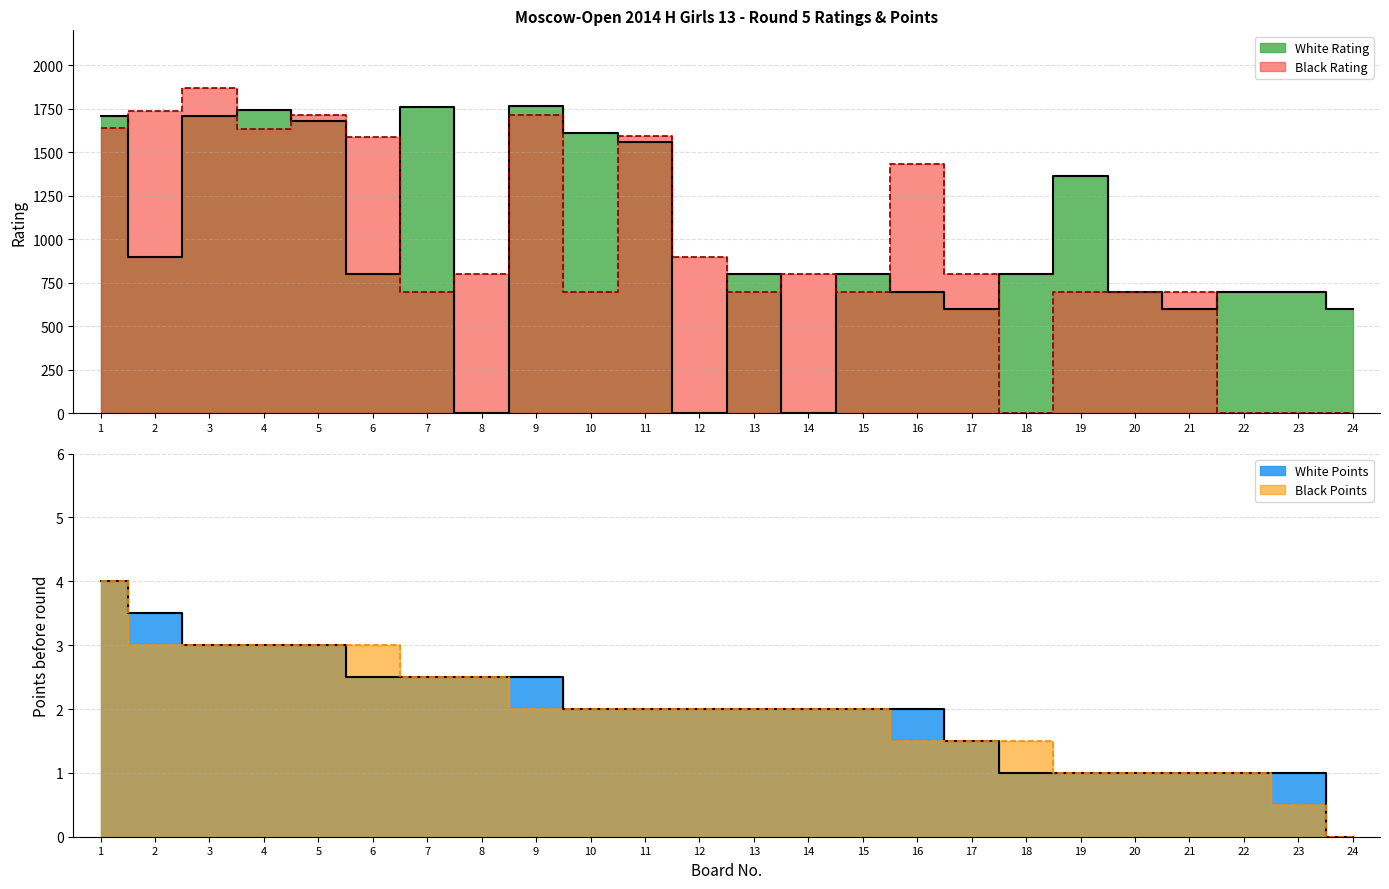

At which category does the chart reach its minimum across all series?

8